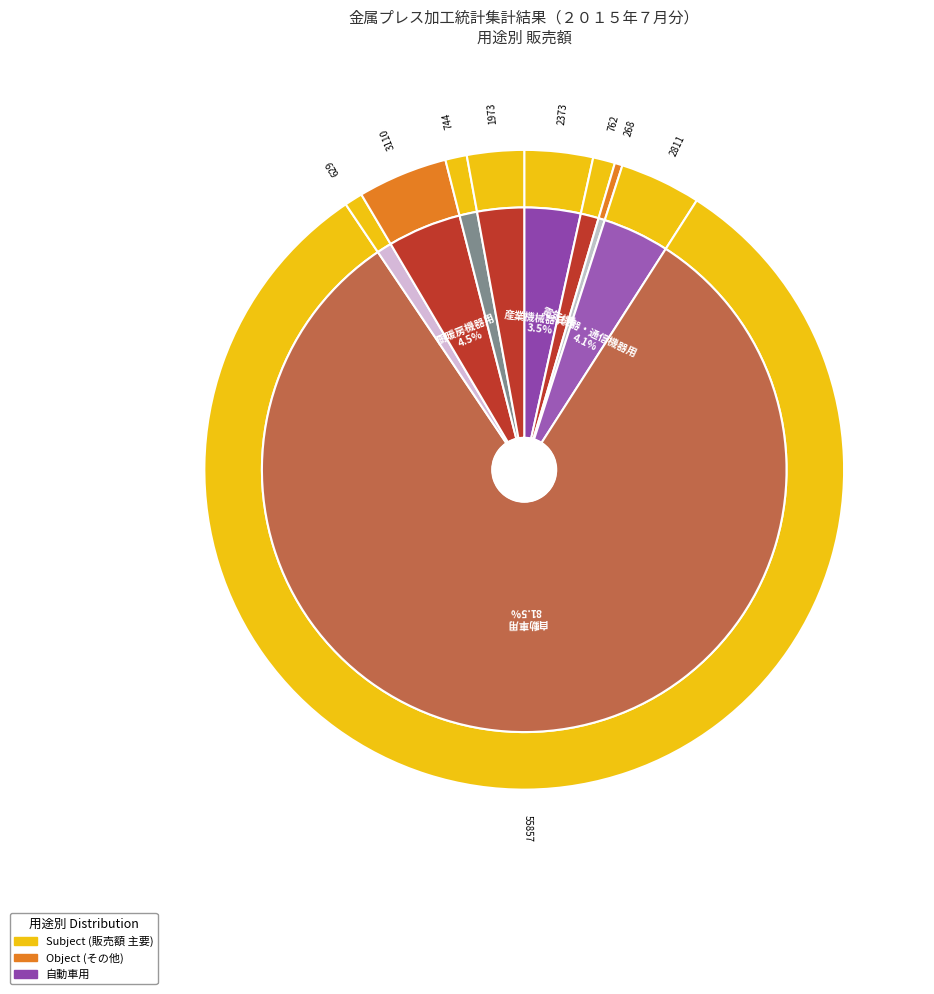

True or false: 事務用機械器具用 accounts for 0% of the total.

True